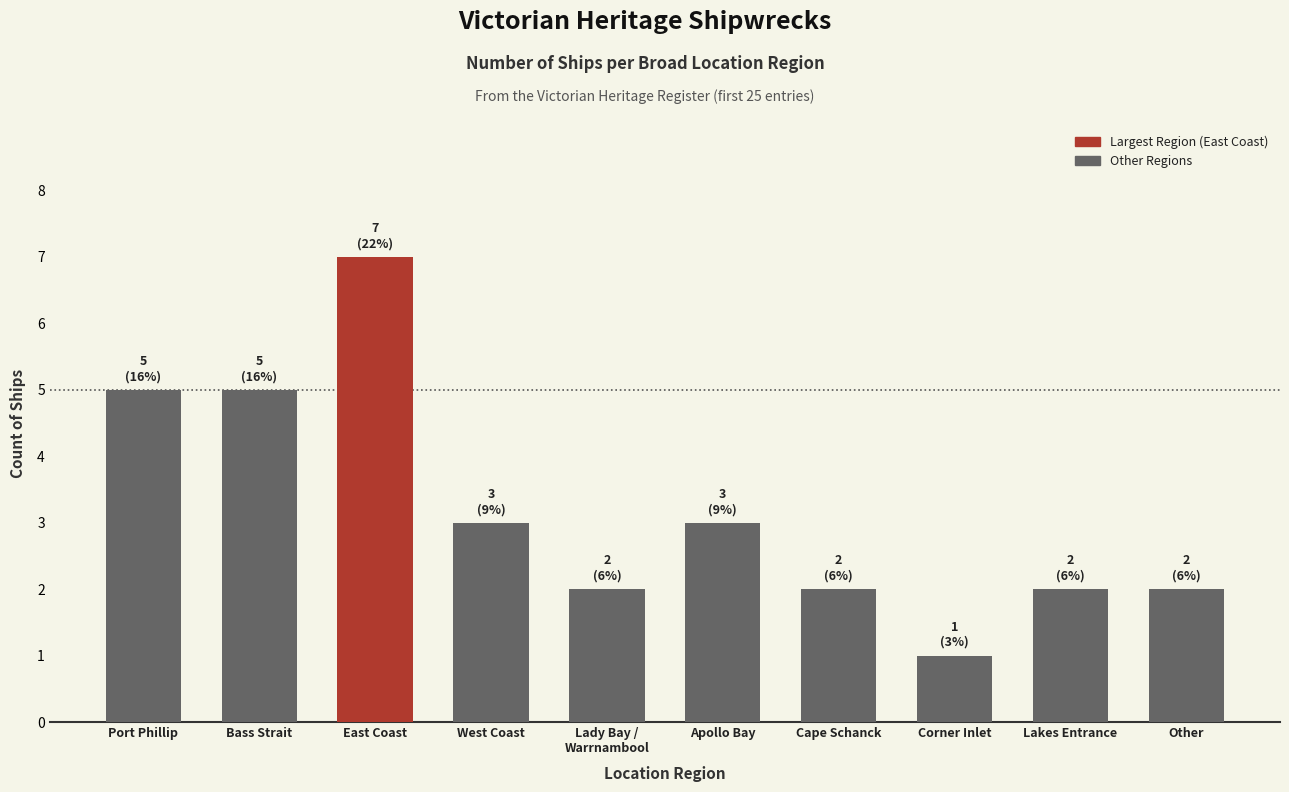

What is the label of the 4th bar from the right?

Cape Schanck